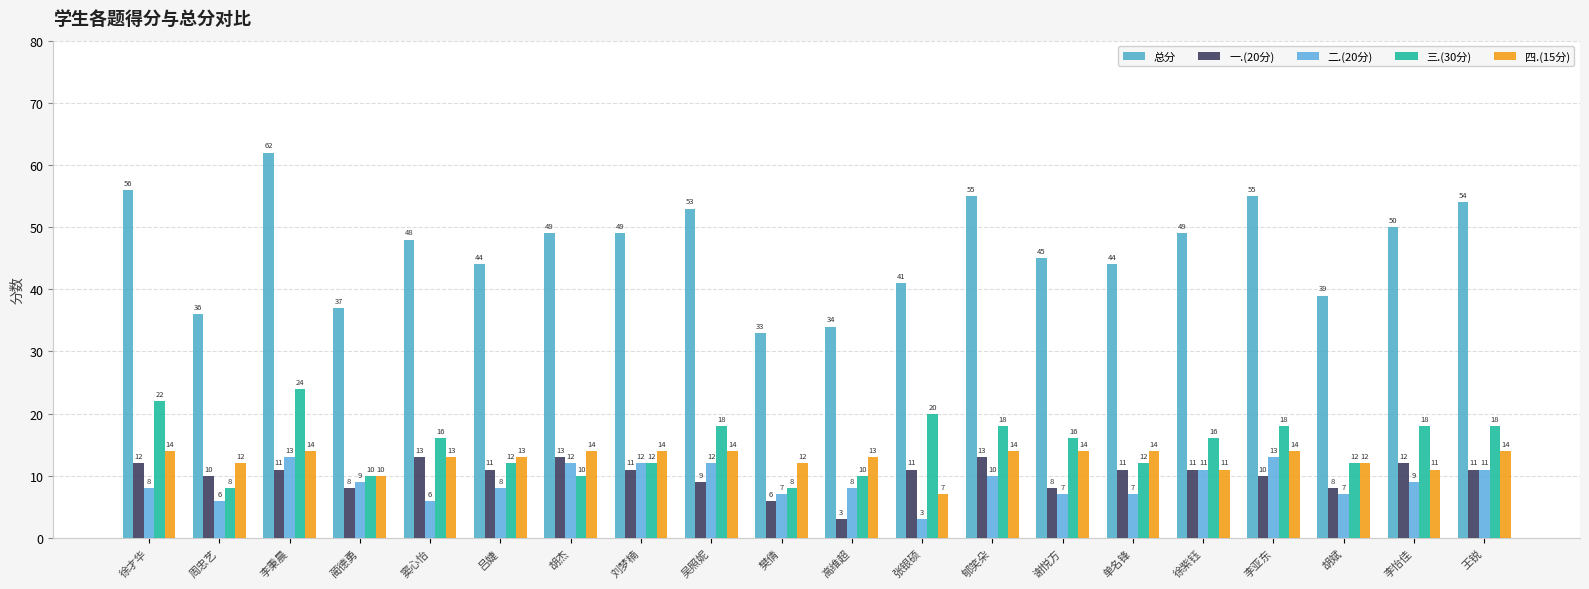

Where is 四.(15分) nearest to the value 10?

蔺德勇